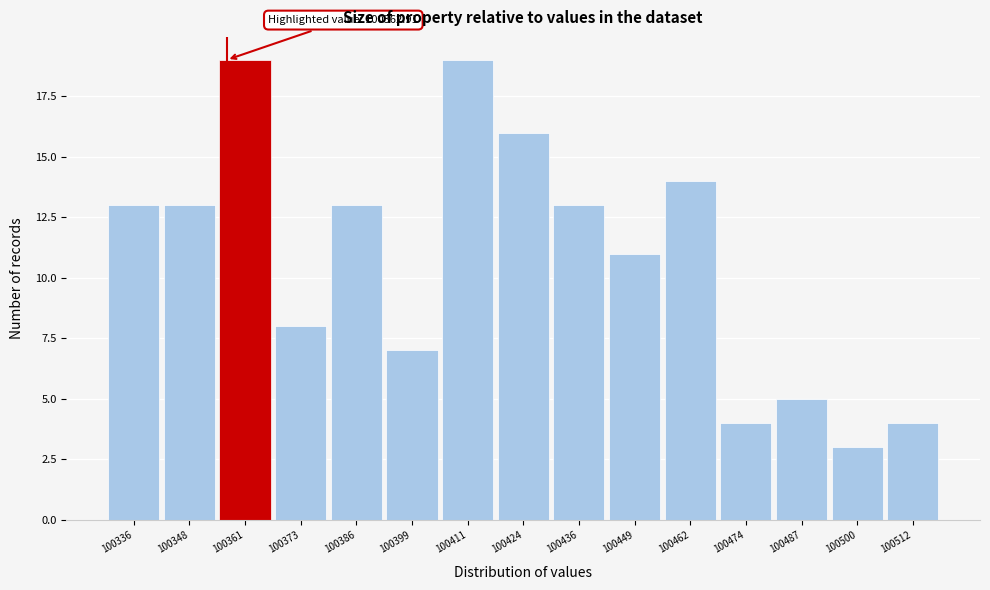

Reading right to left, list all the values displayed in this chart.

100512=4	100500=3	100487=5	100474=4	100462=14	100449=11	100436=13	100424=16	100411=19	100399=7	100386=13	100373=8	100361=19	100348=13	100336=13